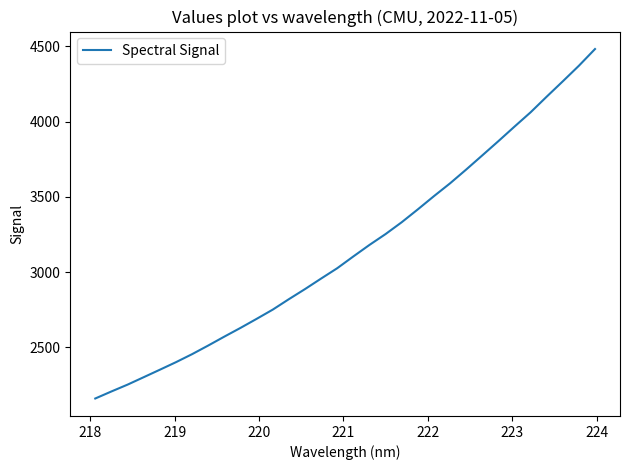

What is the smallest value displayed?

2160.4